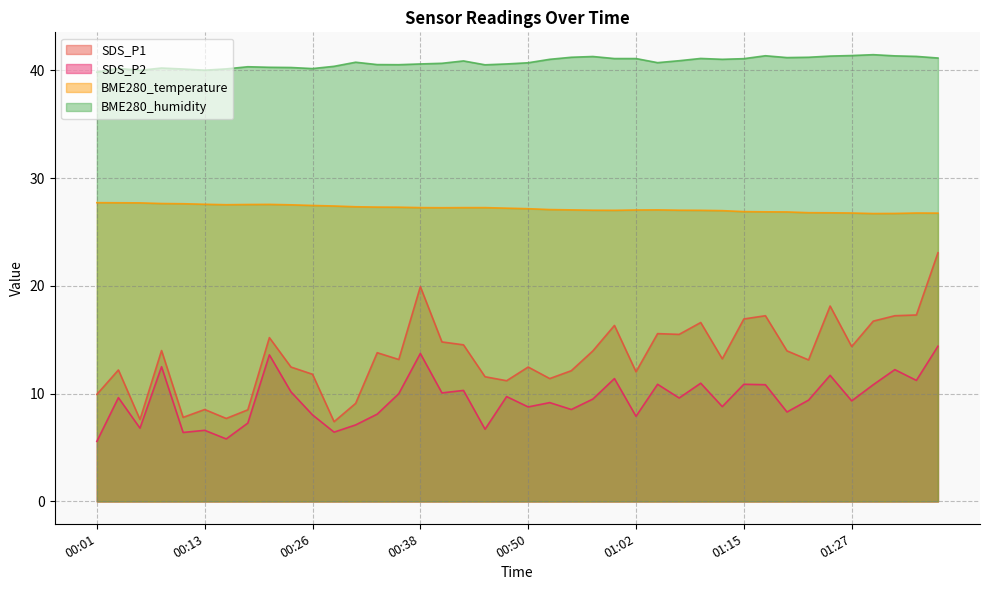

What is the difference between the BME280_temperature values at 00:53 and 01:22?

0.3